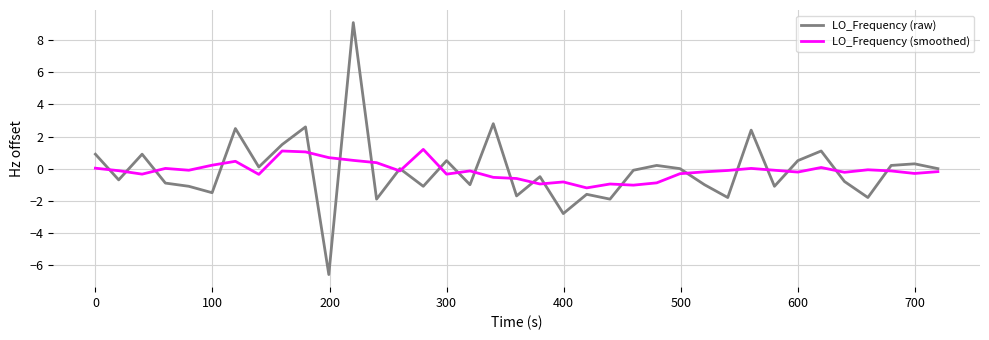

Which series ends up on top after the final intersection of LO_Frequency (raw) and LO_Frequency (smoothed)?

LO_Frequency (raw)